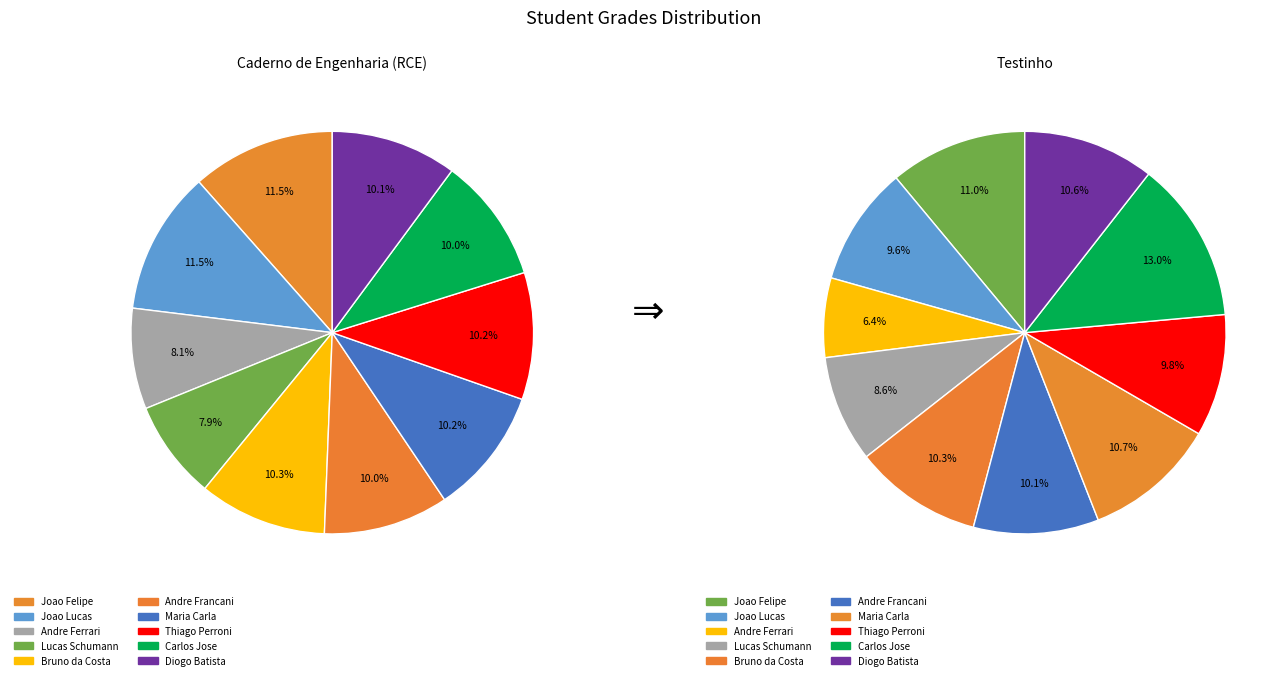

What percentage is the rce_values slice, to the nearest percent?

12%